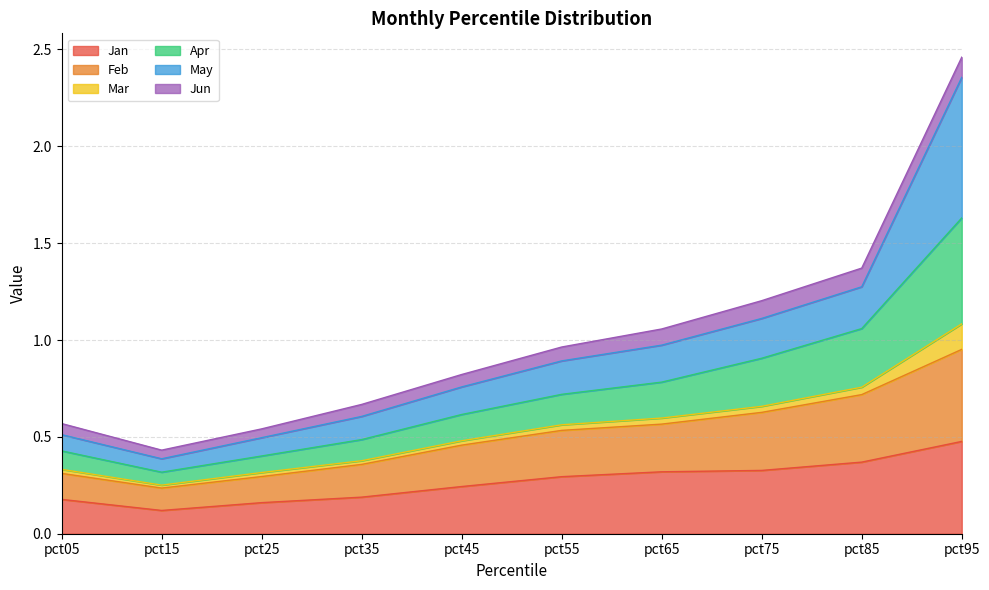

True or false: Jan has a value of 0.3 at pct05.

False